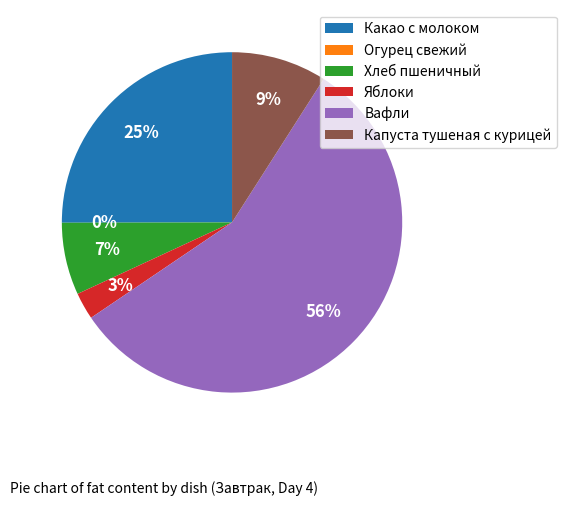

The Какао с молоком slice represents 25% of the pie. True or false?

True